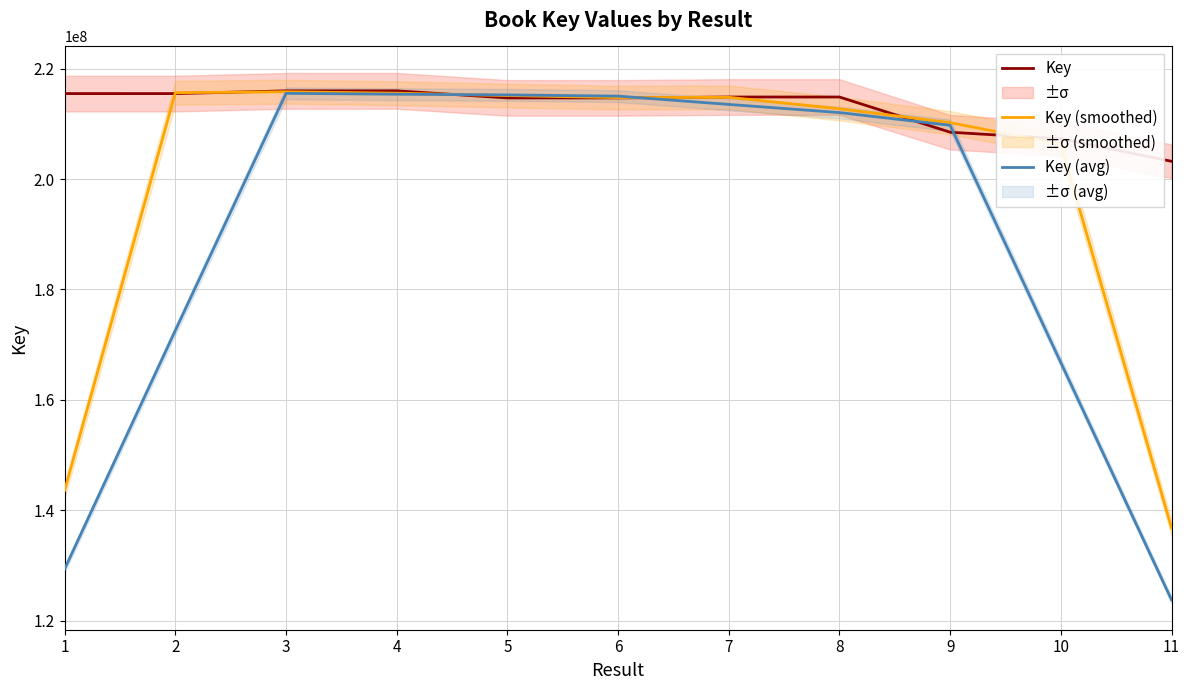

Which label corresponds to the largest value in the chart?

4